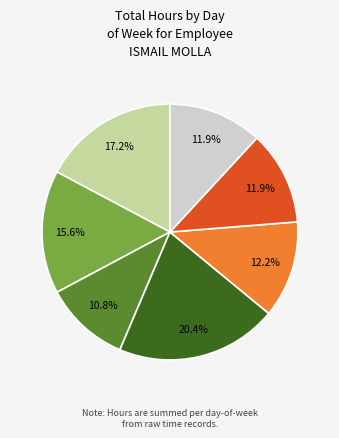

Does any single category account for the majority?

No